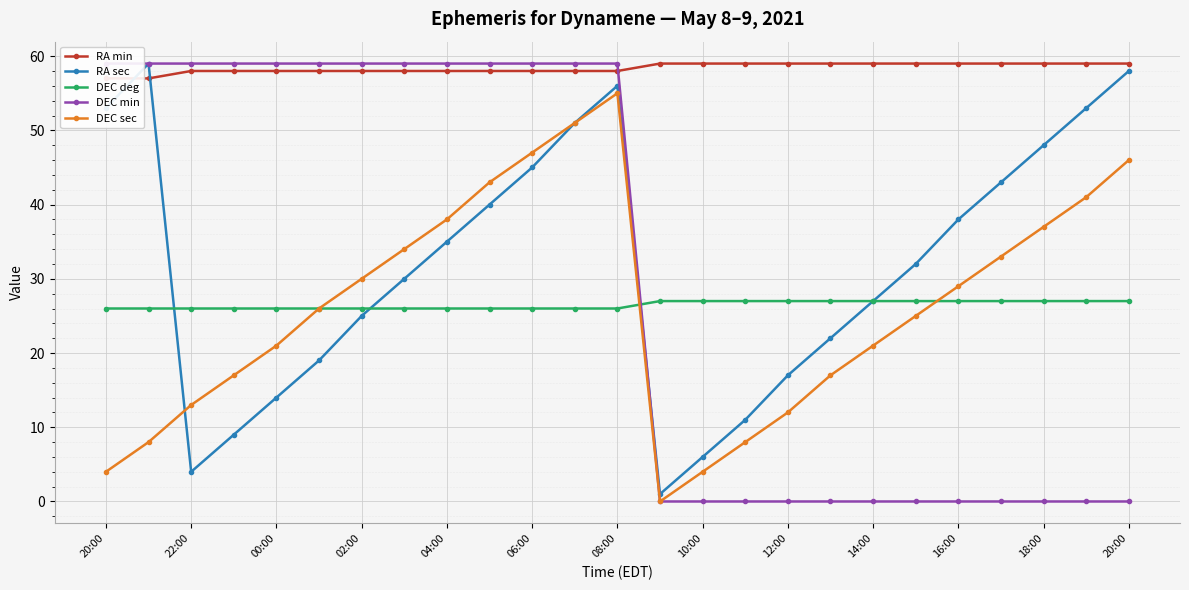

Where is DEC deg nearest to the value 26?

20:00